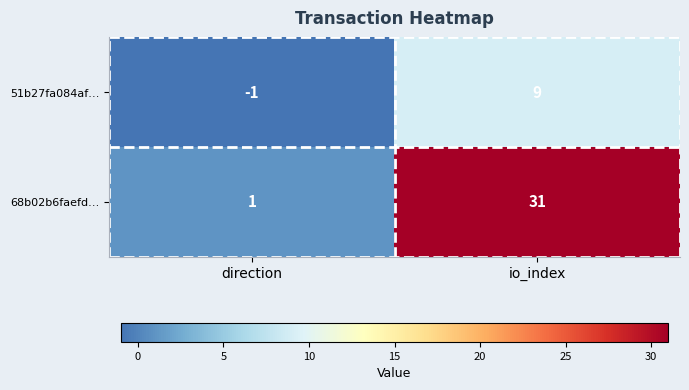

How many distinct data groups are displayed?

2